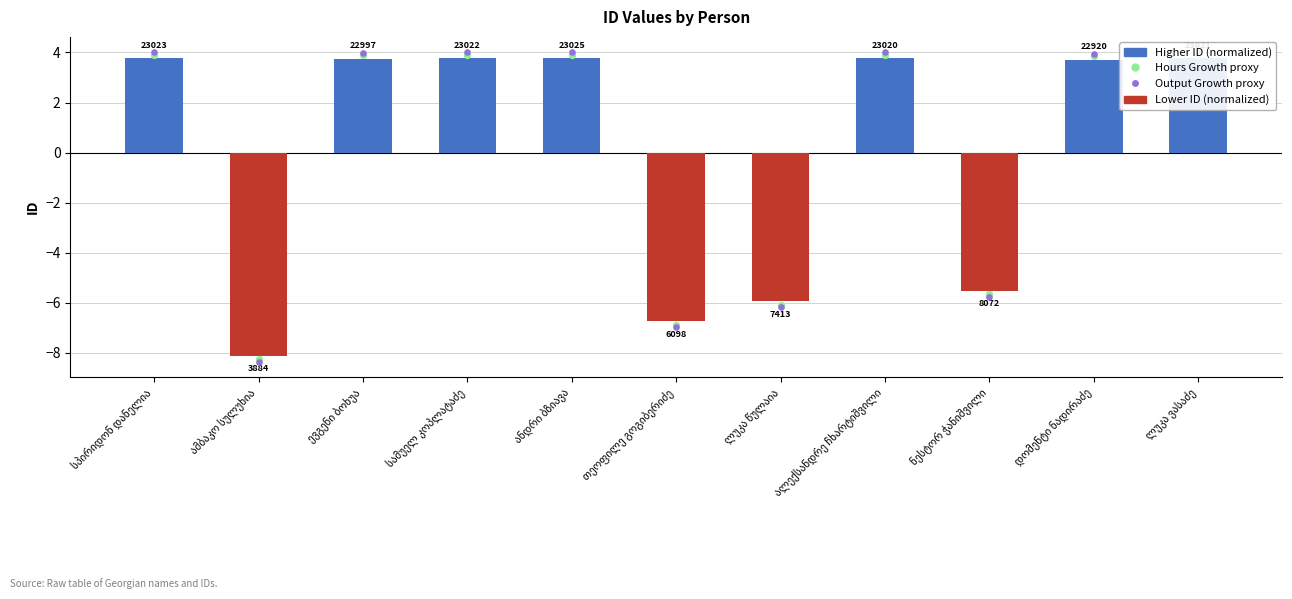

What is the change in value from სპირიდონ დანელია to ლუკა წულაია?

-9.7